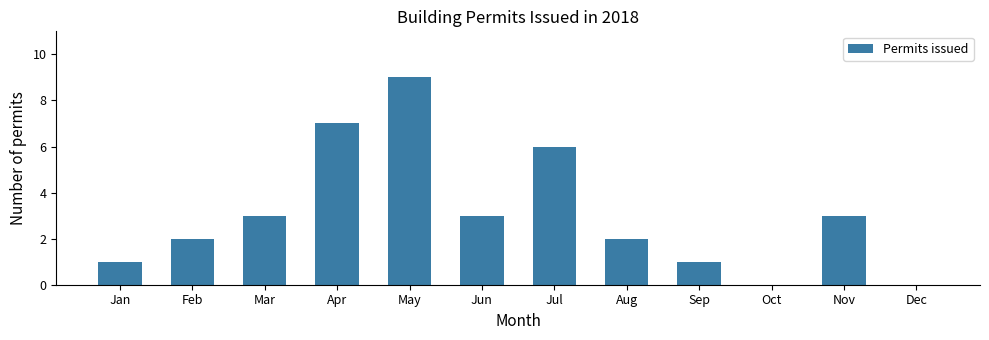

Reading right to left, transcribe all the data shown in this chart.

Dec=0	Nov=3	Oct=0	Sep=1	Aug=2	Jul=6	Jun=3	May=9	Apr=7	Mar=3	Feb=2	Jan=1